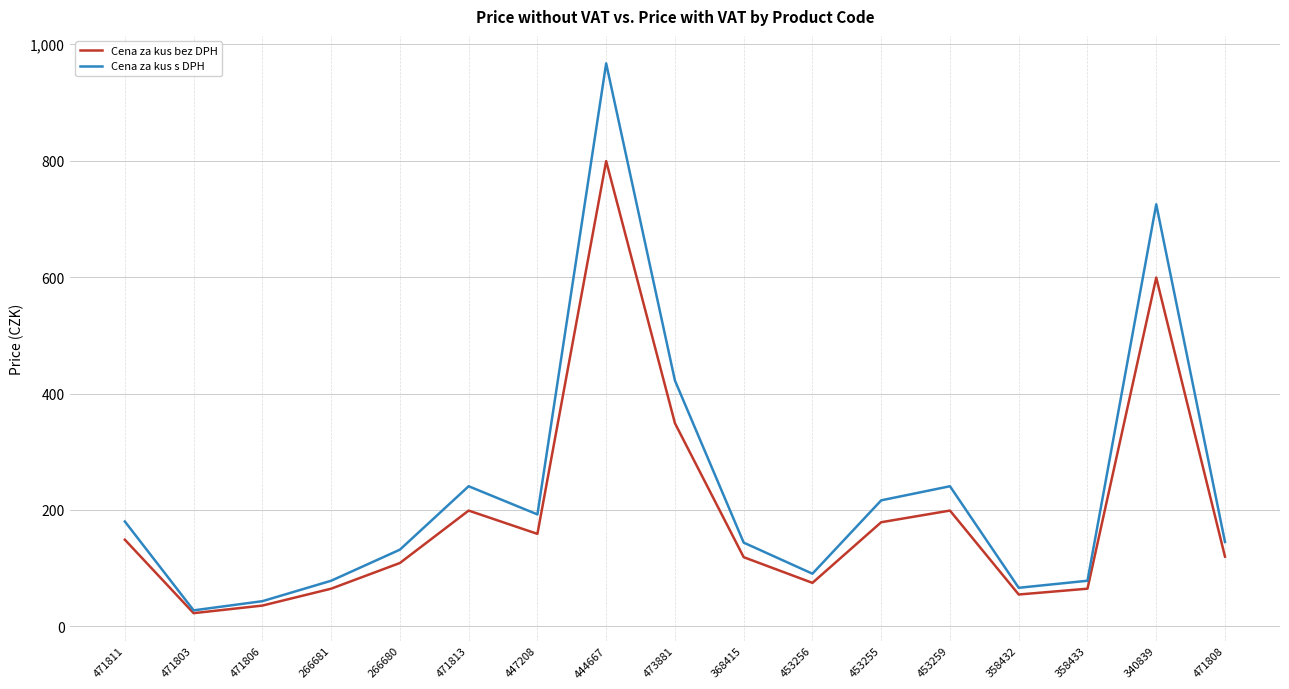

What is the total value across all series at 368415?

263.0